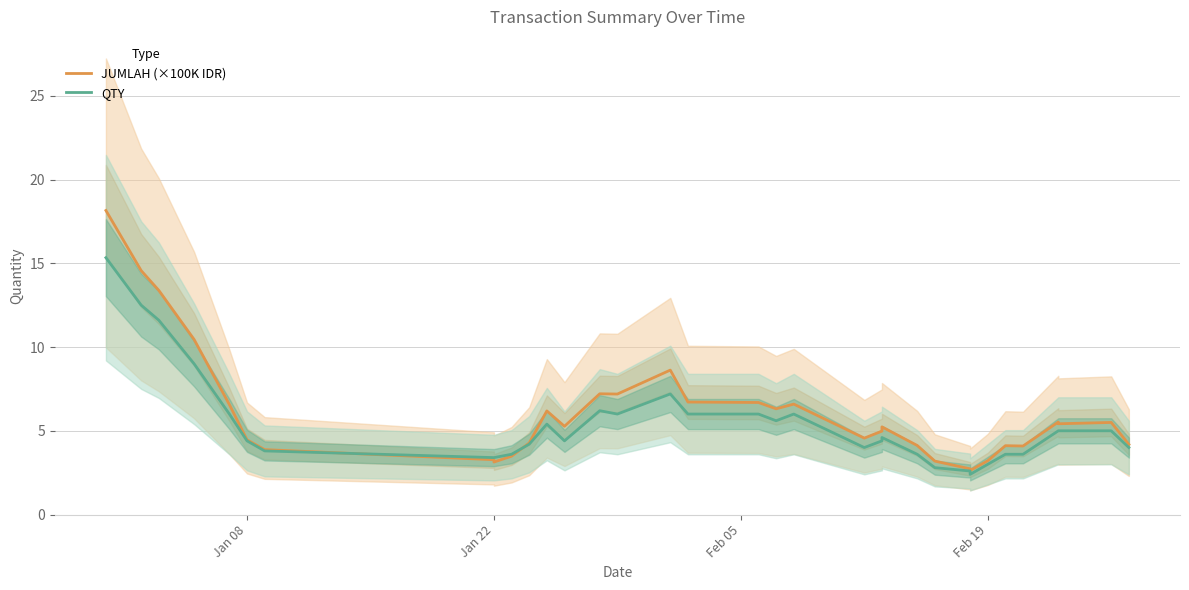

Rank the series by their average value, from highest to lowest.

JUMLAH (×100K IDR), QTY